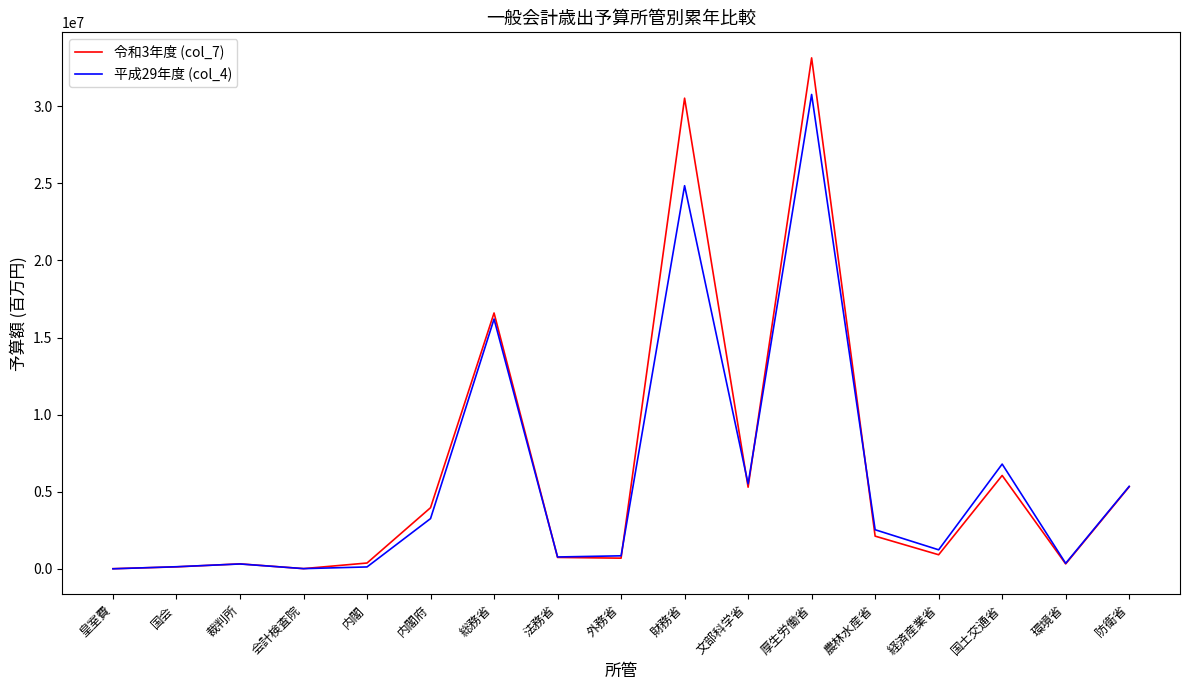

What position from the left is 裁判所?

3